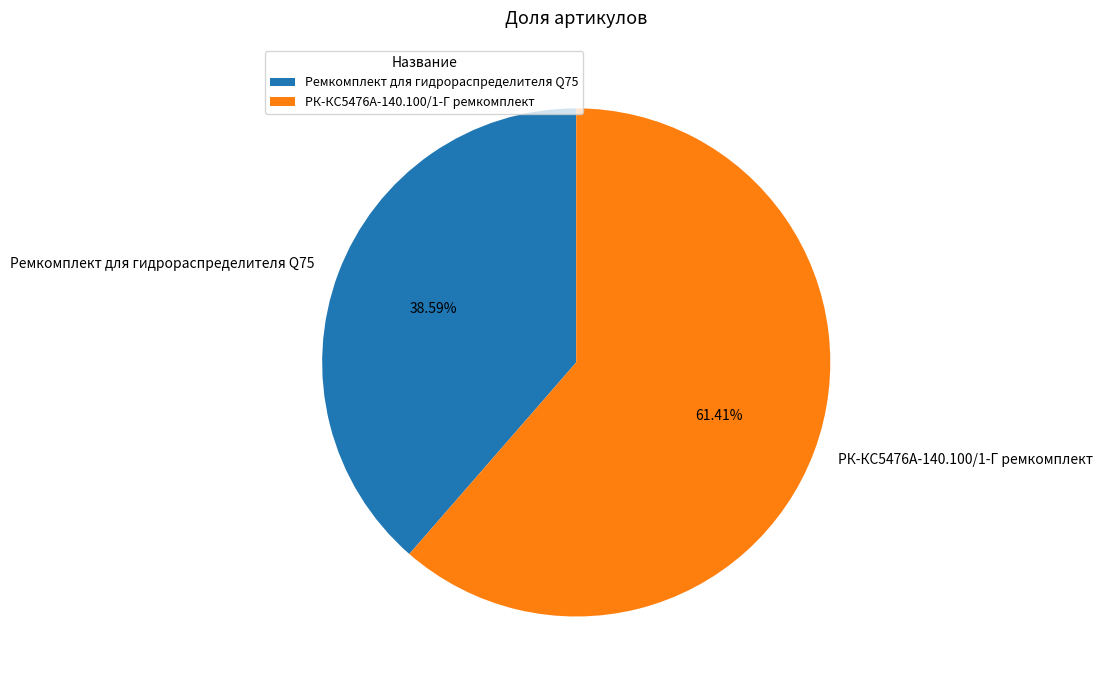

To the nearest percent, what is the average slice percentage?

50%